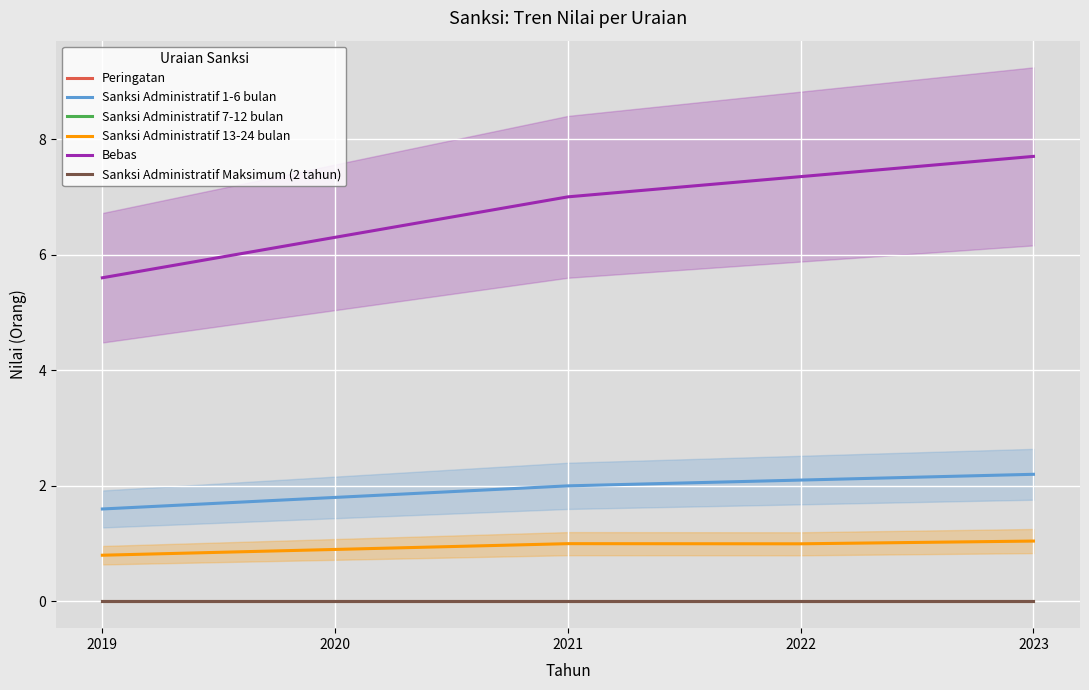

What is the value of the Sanksi Administratif 1-6 bulan point at the 1st from the left?

1.6